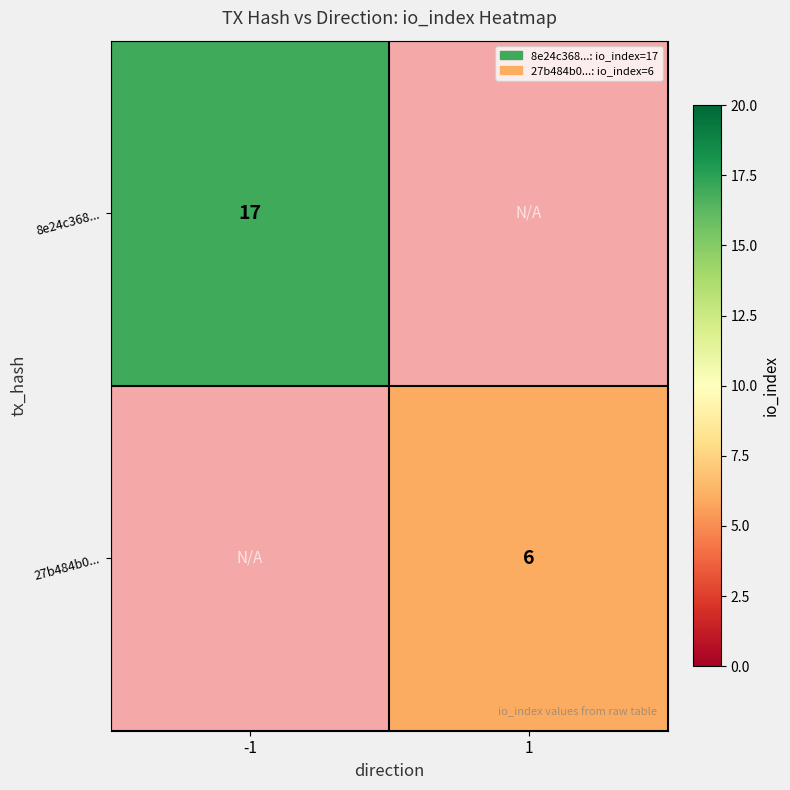

Is it true that 8e24c368... equals 17 at -1?

True